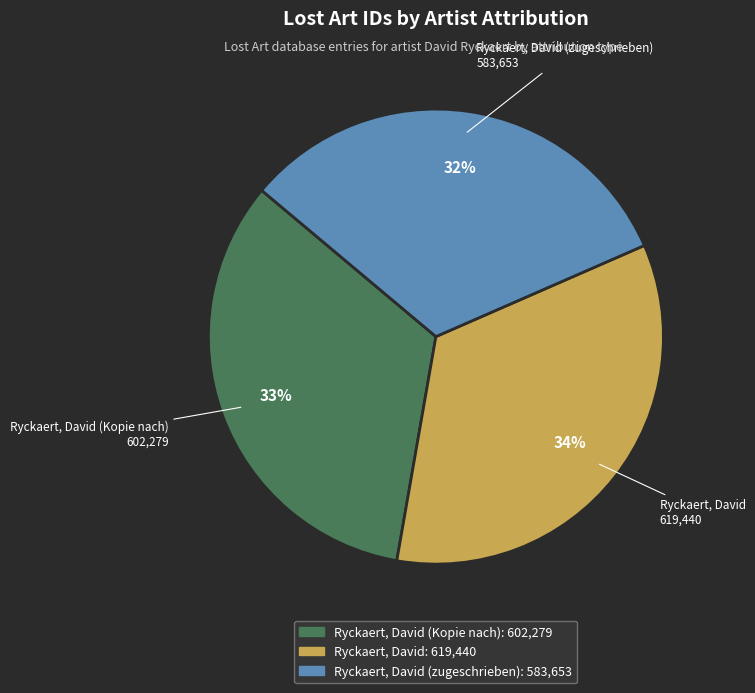

Does any single category account for the majority?

No